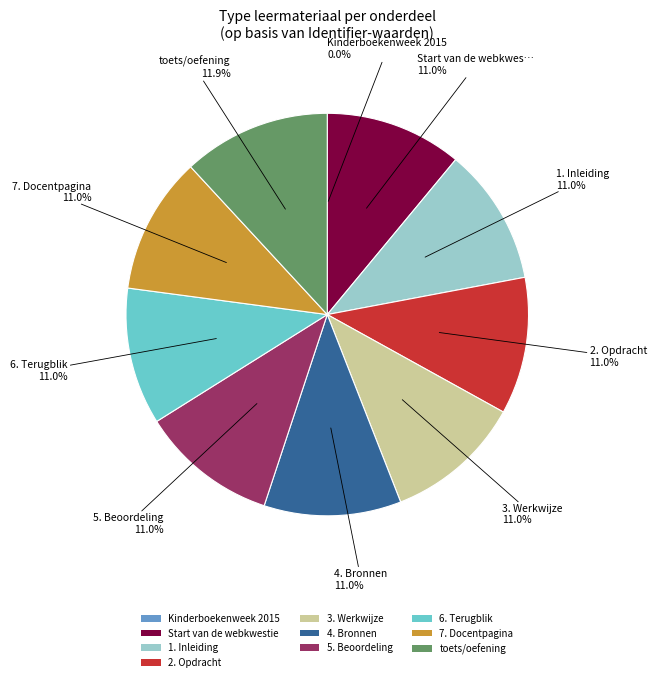

How much of the chart is everything except toets/oefening?

88.1%